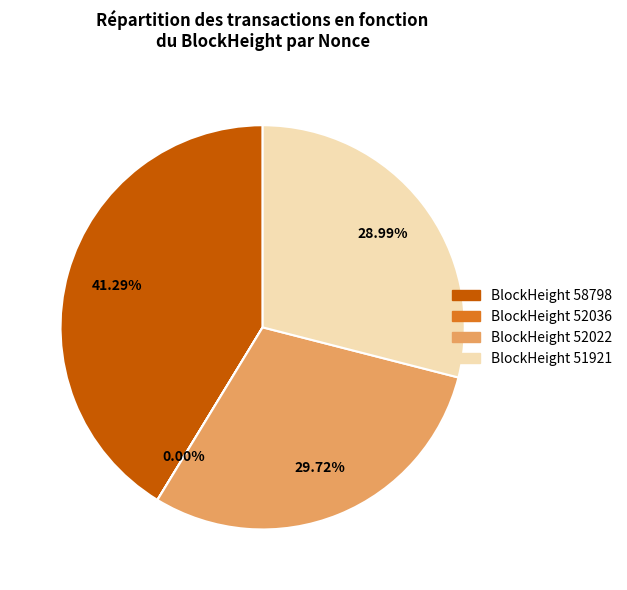

Does any single category account for the majority?

No